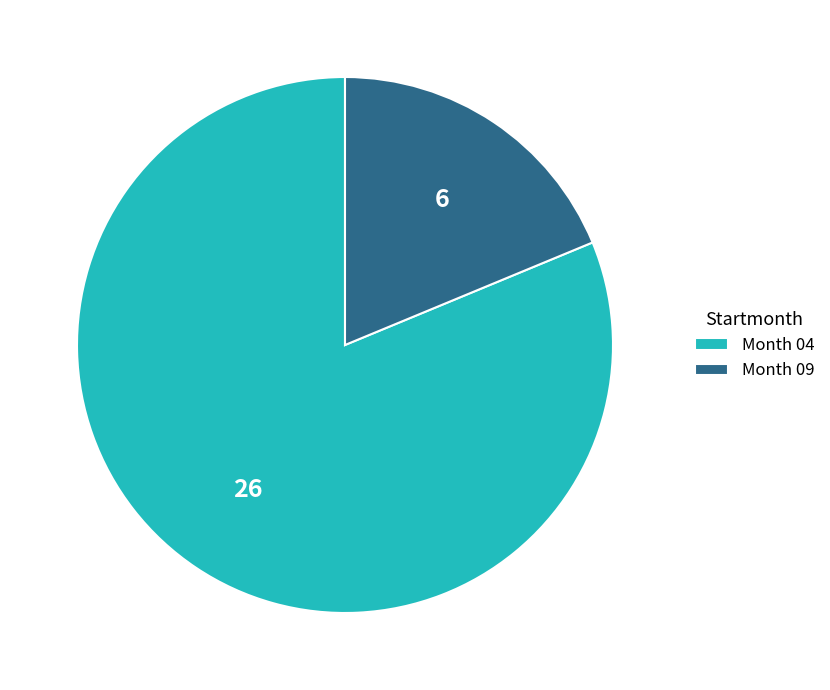

What is the smallest slice in the pie chart?

Month 09